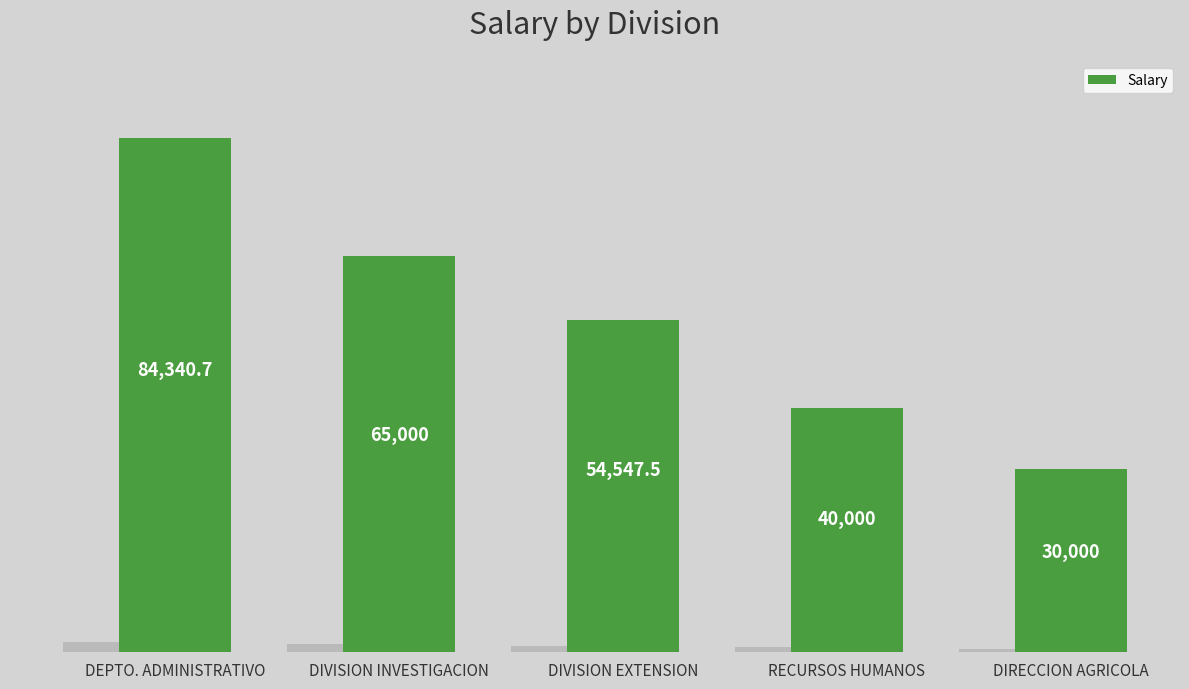

At which label is the value closest to 57170?

DIVISION EXTENSION